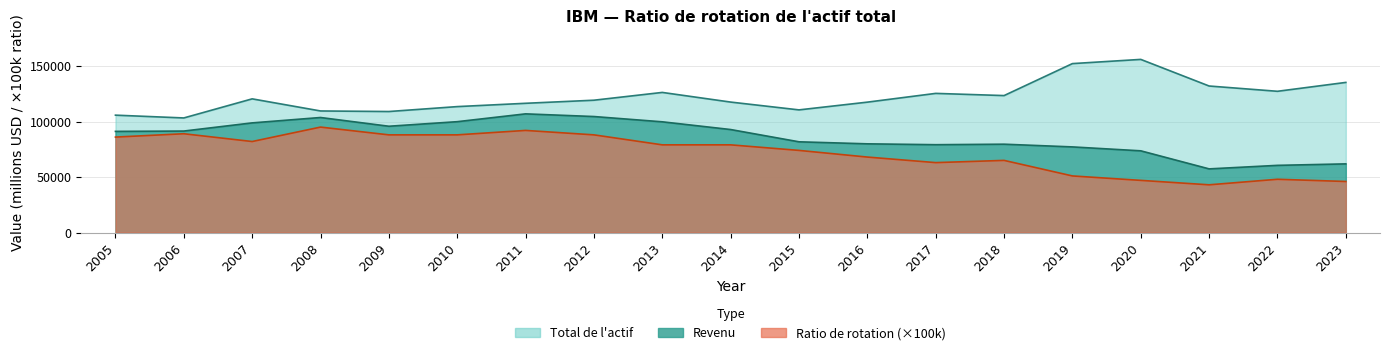

True or false: Ratio de rotation and Total de l actif cross at least once.

False